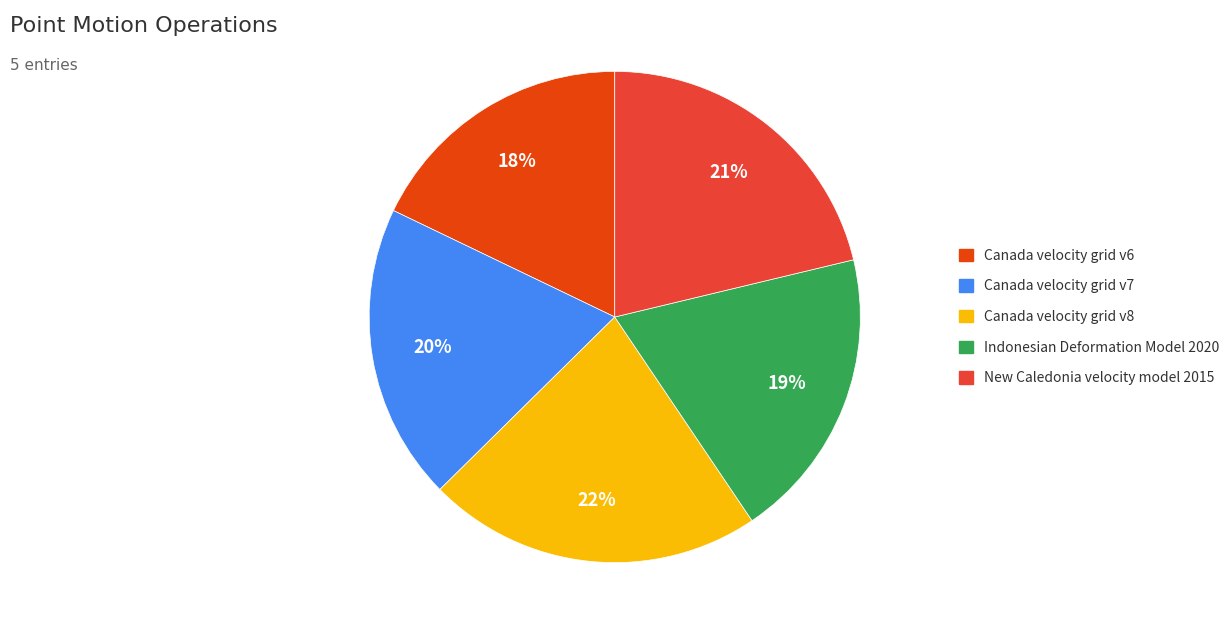

Which category has the biggest portion of the pie?

Canada velocity grid v8